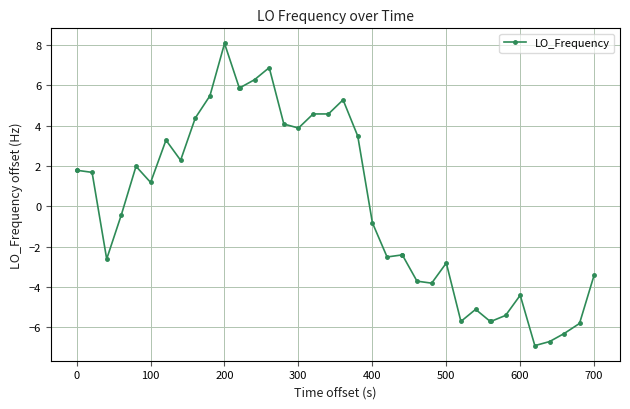

What is the greatest value displayed?

8.1